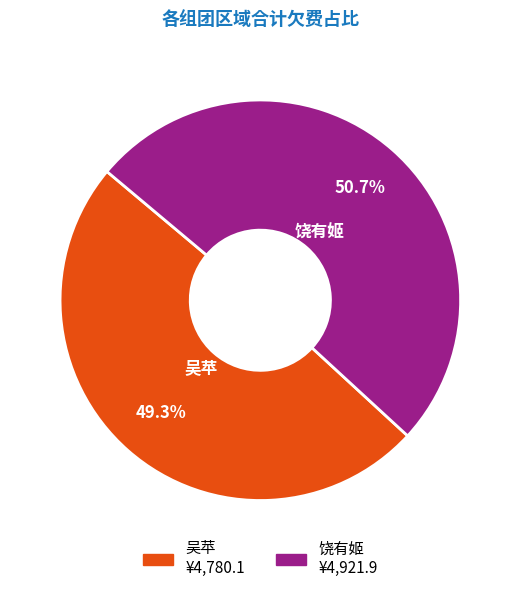

What is the ratio of the value at 饶有姬 to the value at 吴苹?

1.0